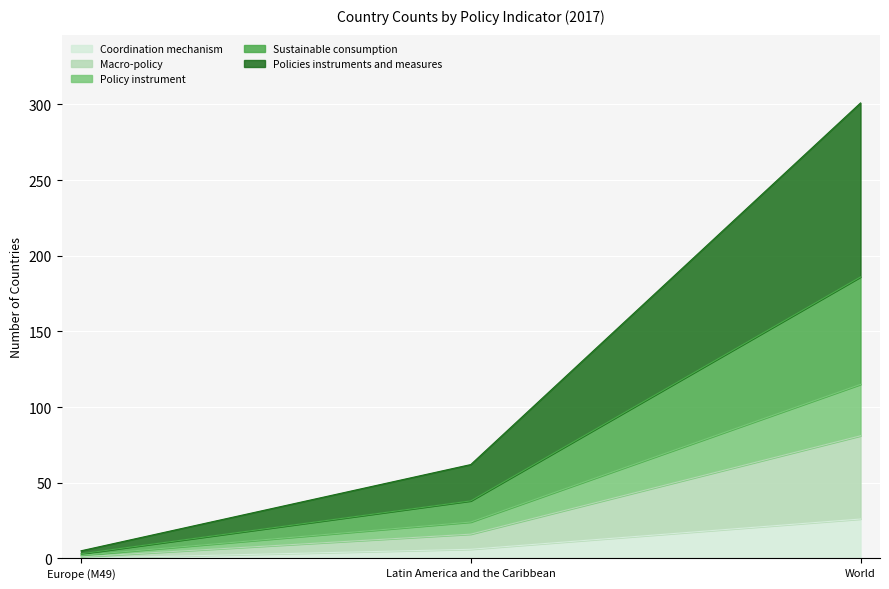

At which label does Policies instruments and measures first exceed 62?

World